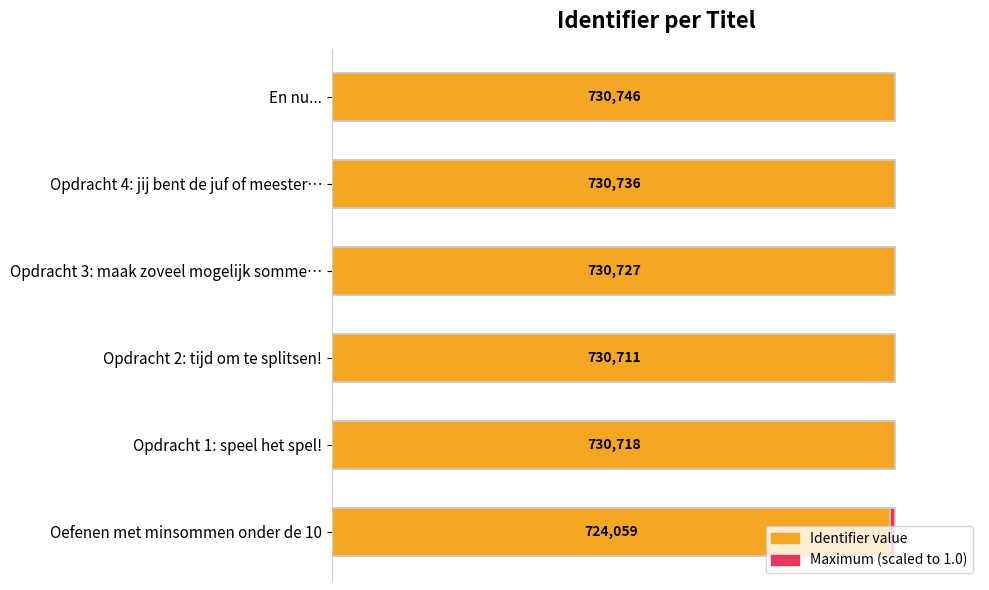

How many groups of bars are there?

6